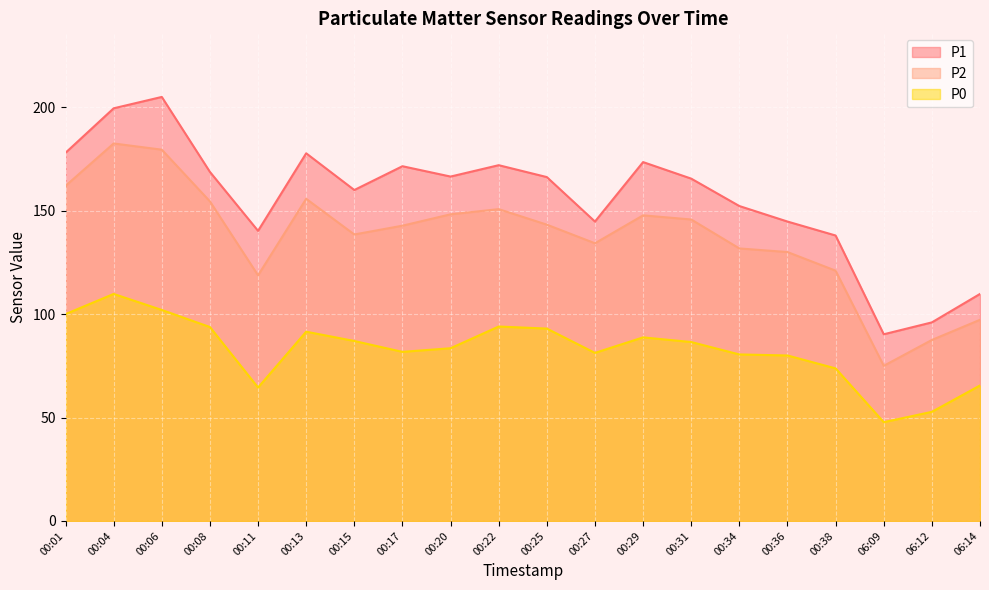

What is the smallest value displayed?

47.8